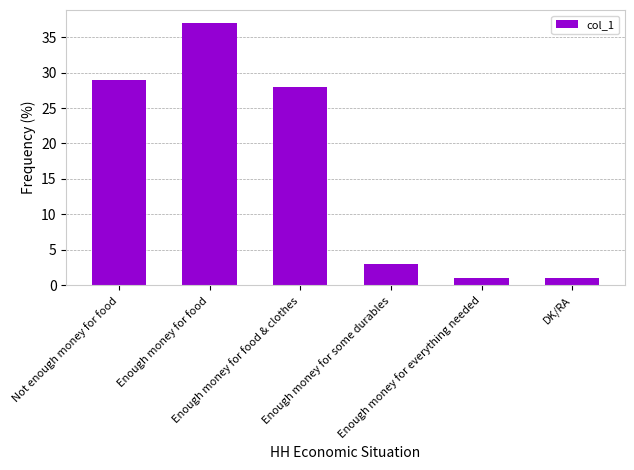

How many values are below 28?

3